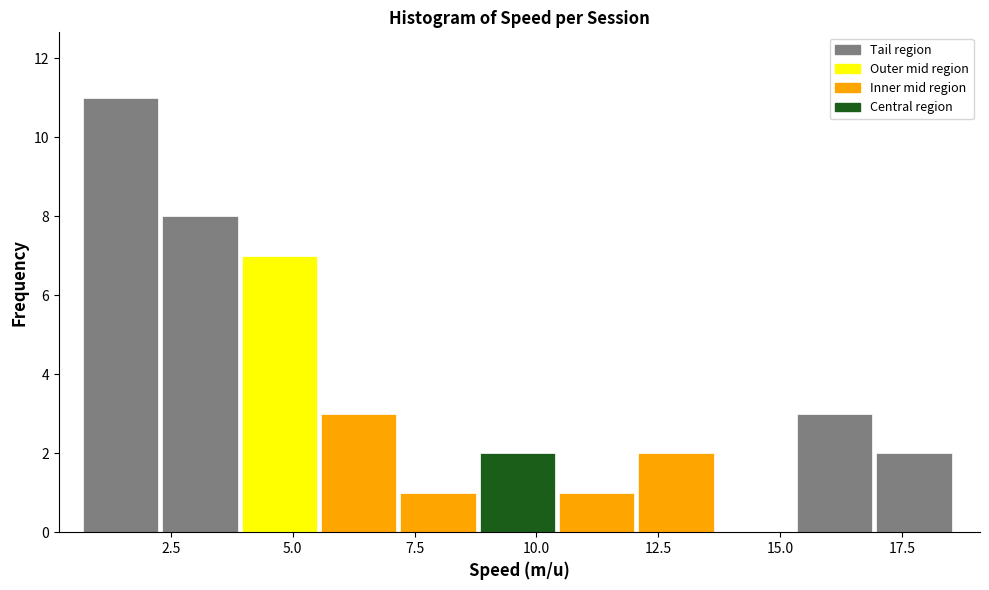

Around what value on the x-axis is the tallest bar? Give the approximate position of its centre, as read against the axis.

1.5